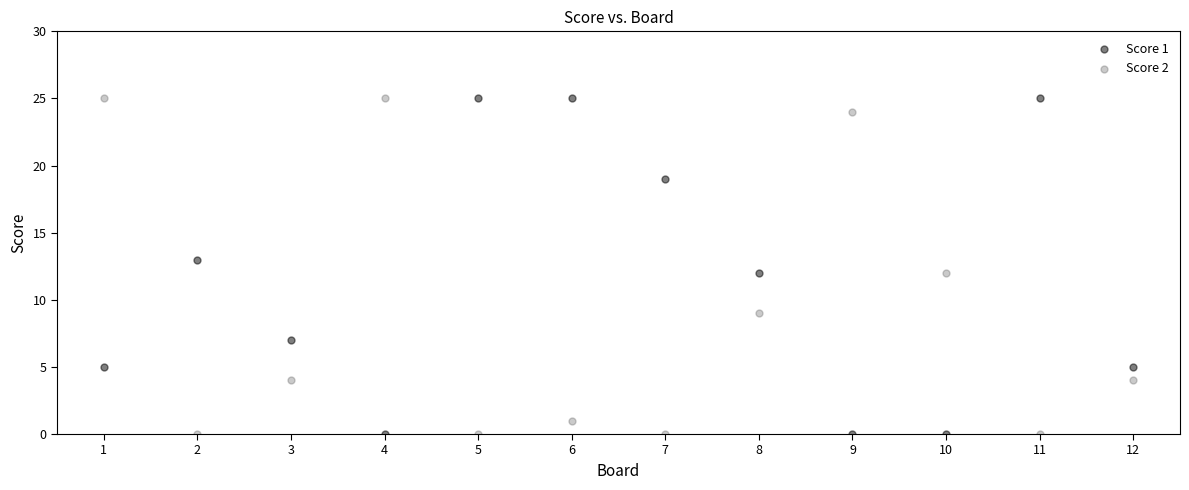

Across all data points, what is the range of Y values (max minus min)?

25